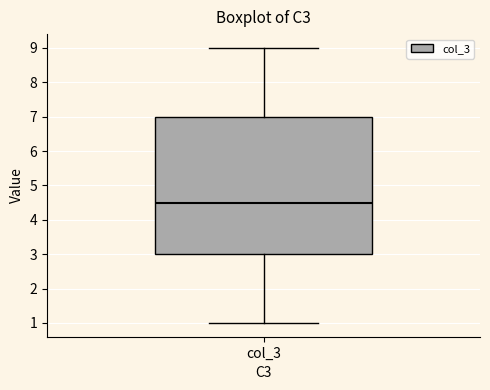

Transcribe this box plot: give where the median line is, the range the box spans, and where the two whiskers end, as read against the y-axis. The values are not printed on the chart, so give them approximately, as read against the axis.

median 4.5, box 3.0 to 7.0, whiskers 1.0 to 9.0